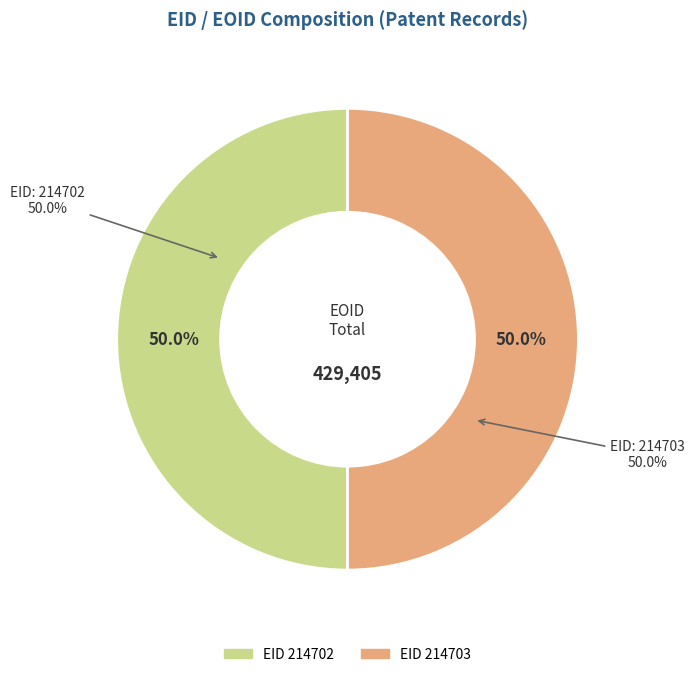

To the nearest percent, what portion does 214702 represent?

50%